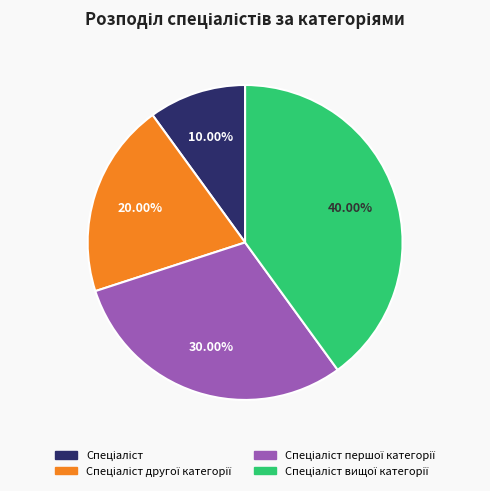

How many slices are in this pie chart?

4